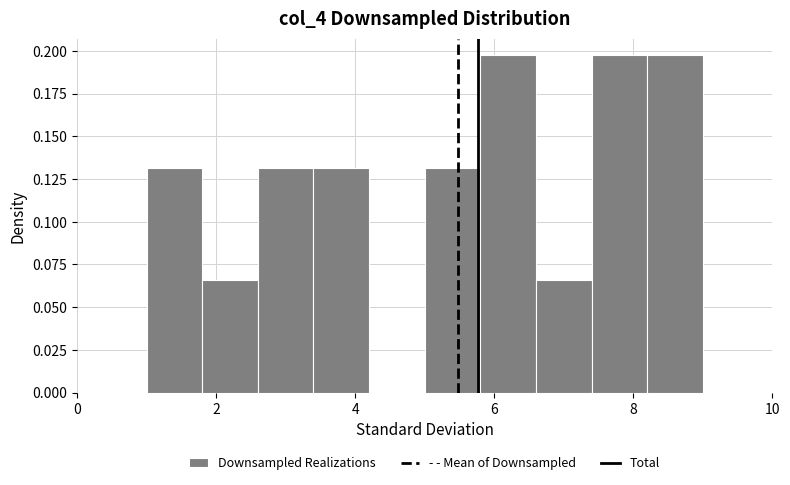

What is the height of the bar covering 5.8 to 6.6 on the x-axis? The values are not printed on the chart, so give them approximately, as read against the axis.

0.195